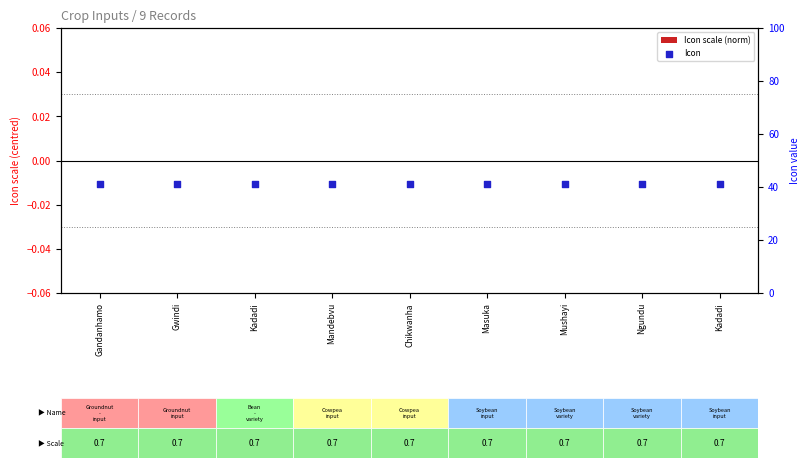

At which category is the sum across all series the highest?

Gandanhamo